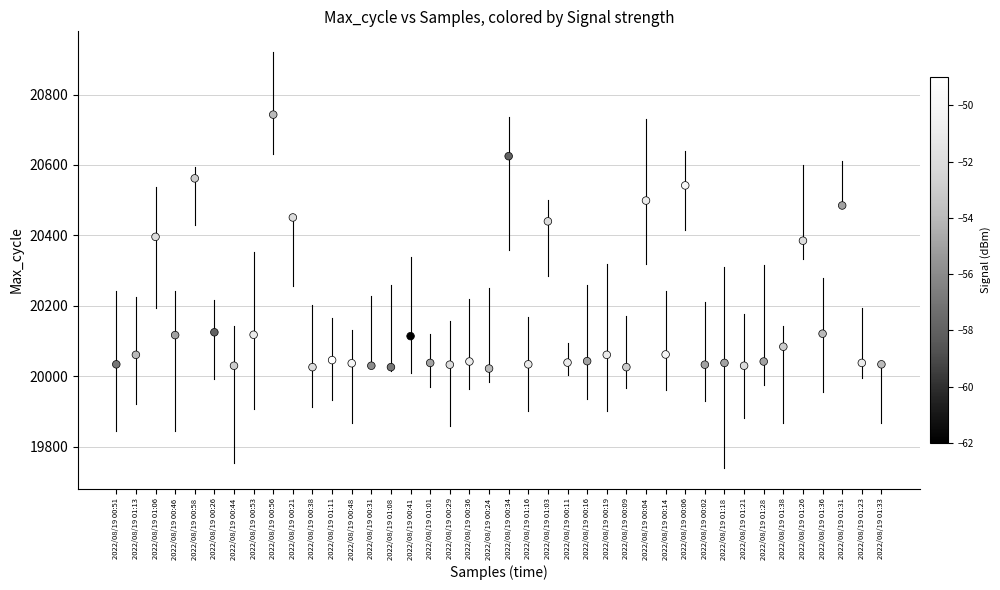

What is the range of Y values (max minus min)?

721